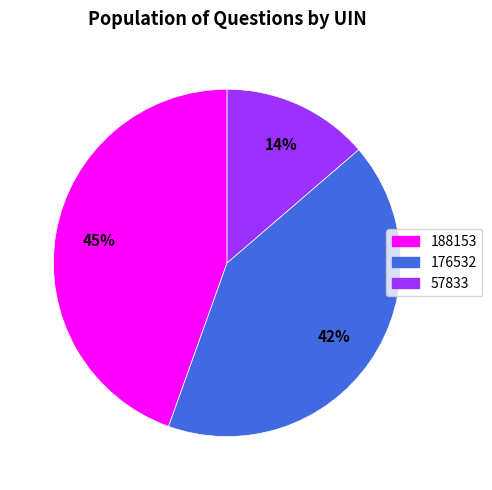

Count the number of slices in the pie.

3